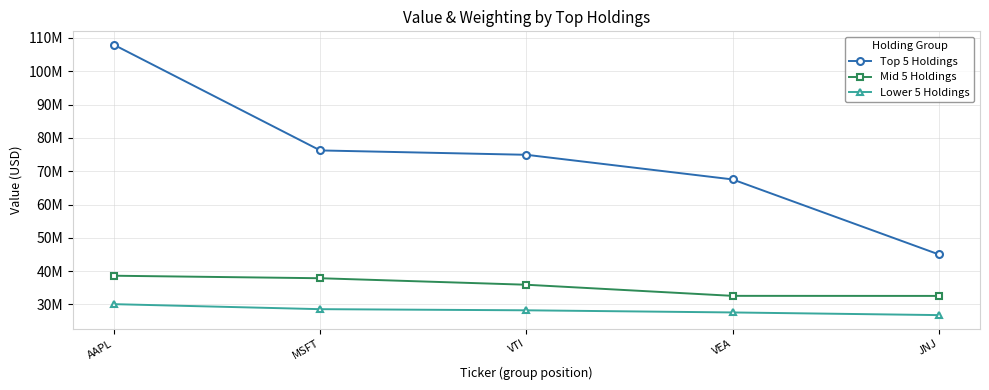

At which category does the chart reach its peak across all series?

AAPL